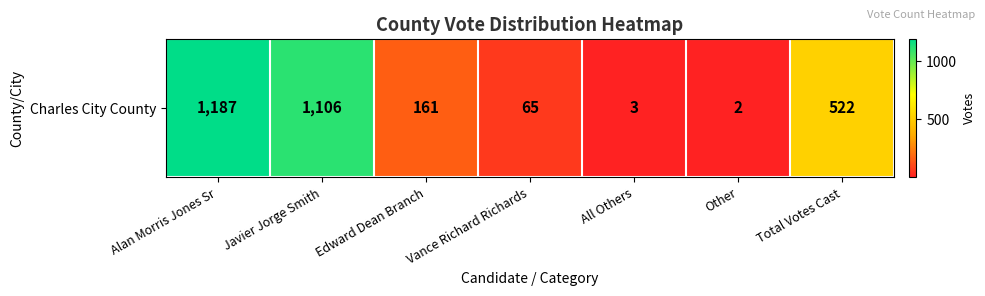

What is the difference between the values at Other and Total Votes Cast?

520